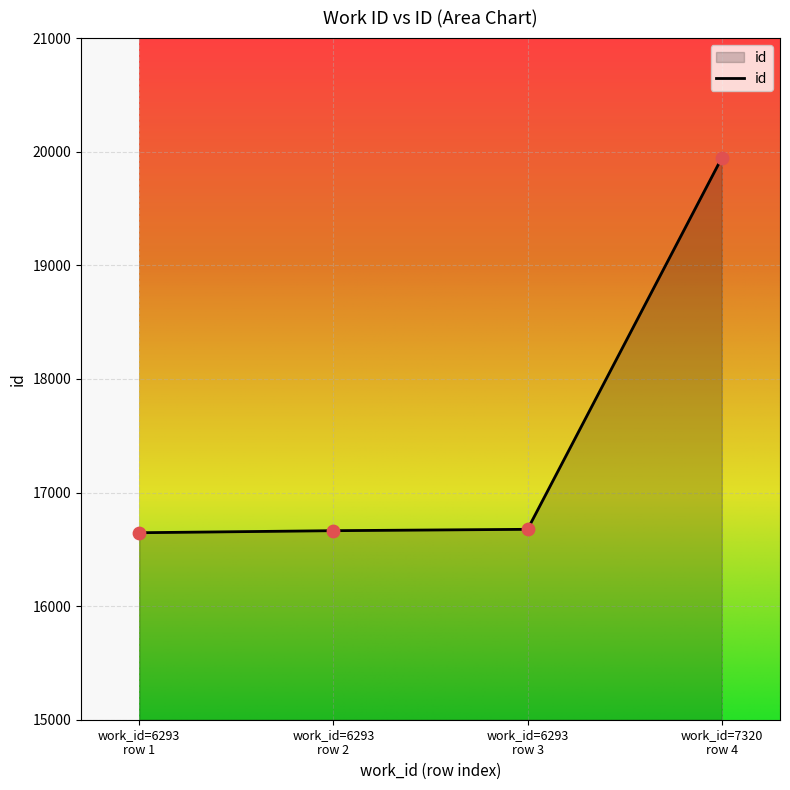

What is the minimum value shown in the chart?

16646